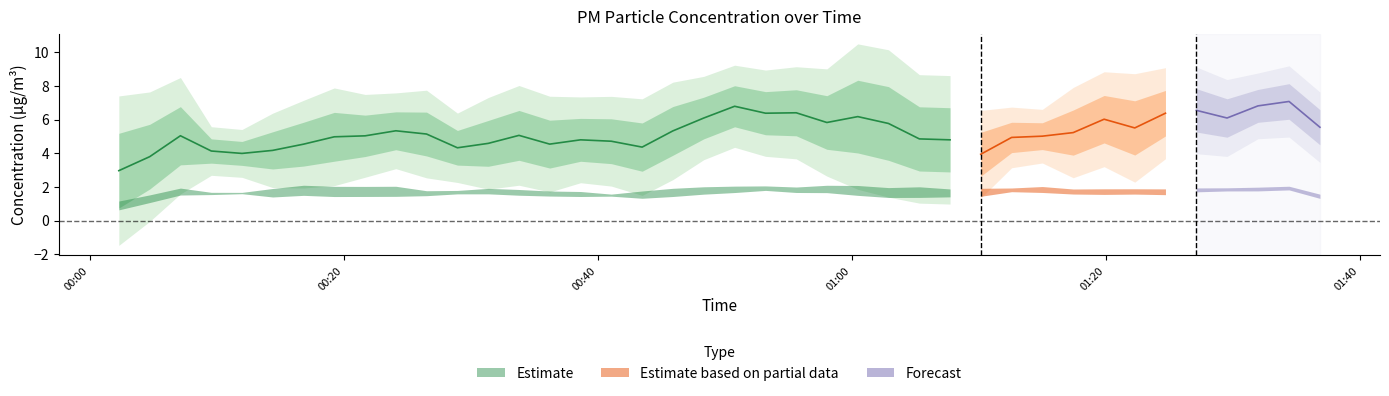

True or false: P2 has a value of 1.8 at 35.

True